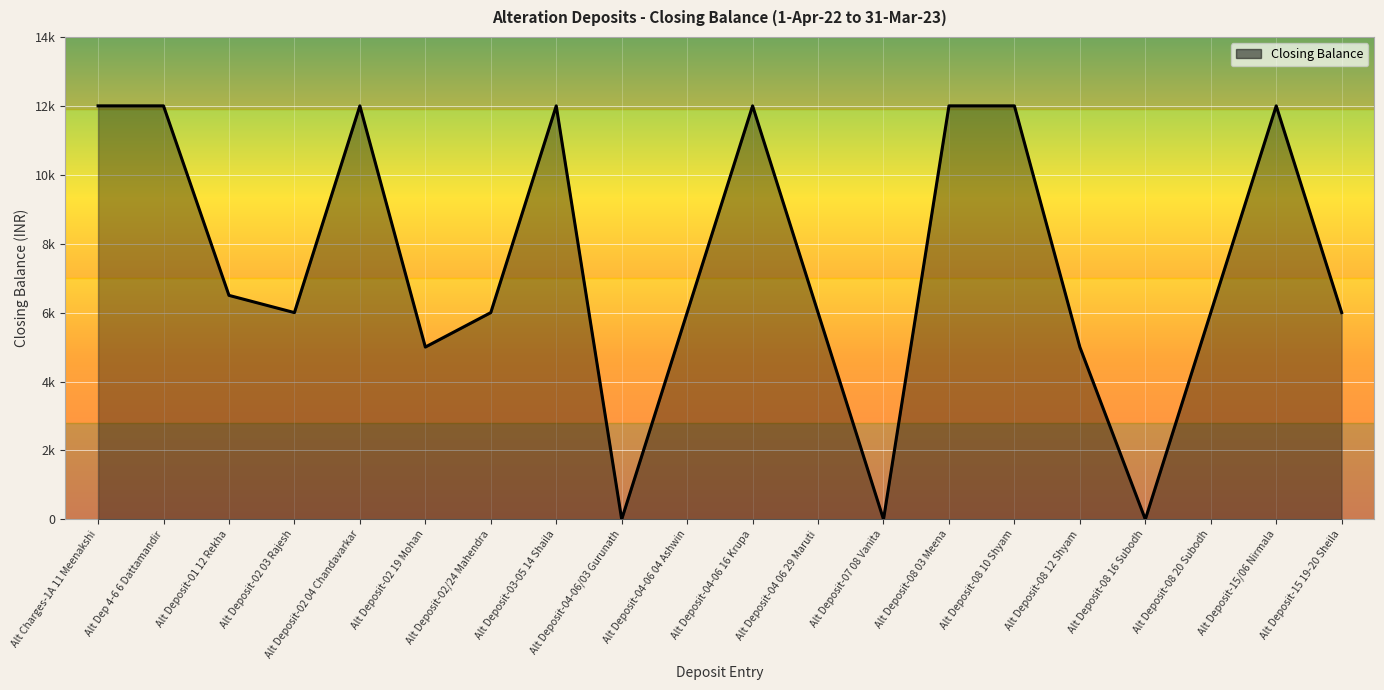

What is the change in value from Alt Deposit-01 12 Rekha to Alt Deposit-04-06/03 Gurunath?

-6500